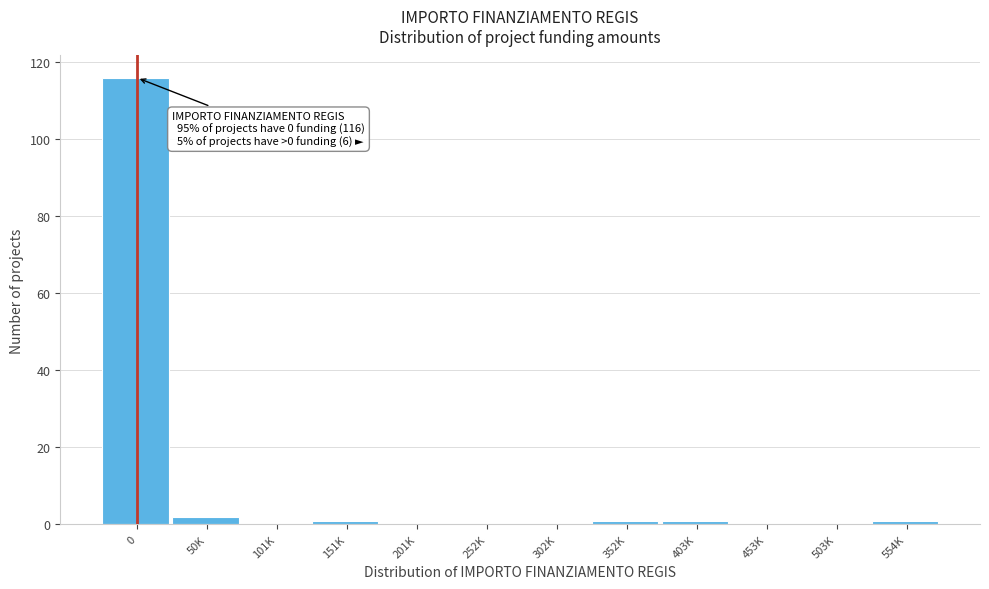

Reading left to right, transcribe all the data shown in this chart.

0=116	50K=2	101K=0	151K=1	201K=0	252K=0	302K=0	352K=1	403K=1	453K=0	503K=0	554K=1